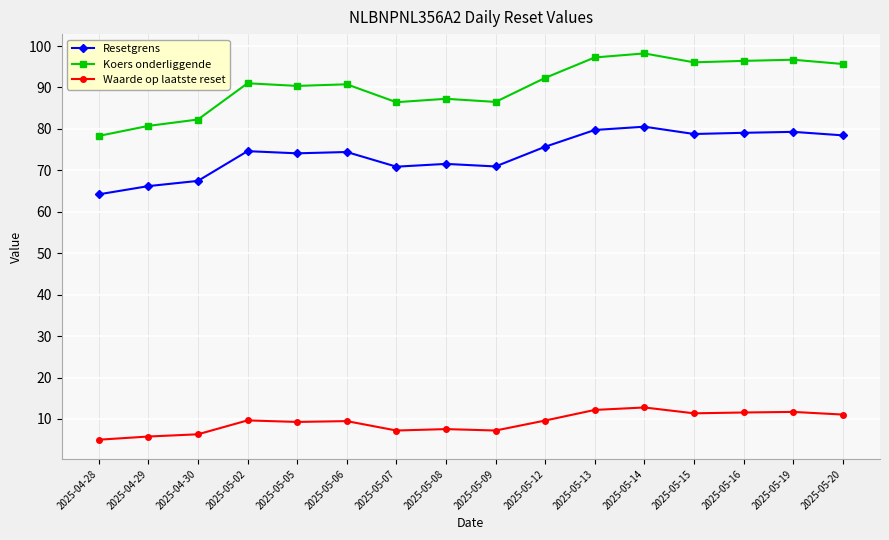

Which series has the largest total across all categories?

Koers onderliggende